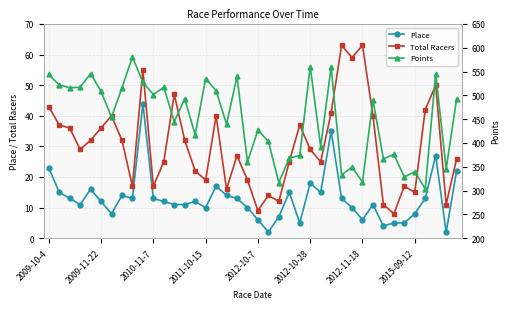

What are all the series names shown in the legend?

Place, Total Racers, Points